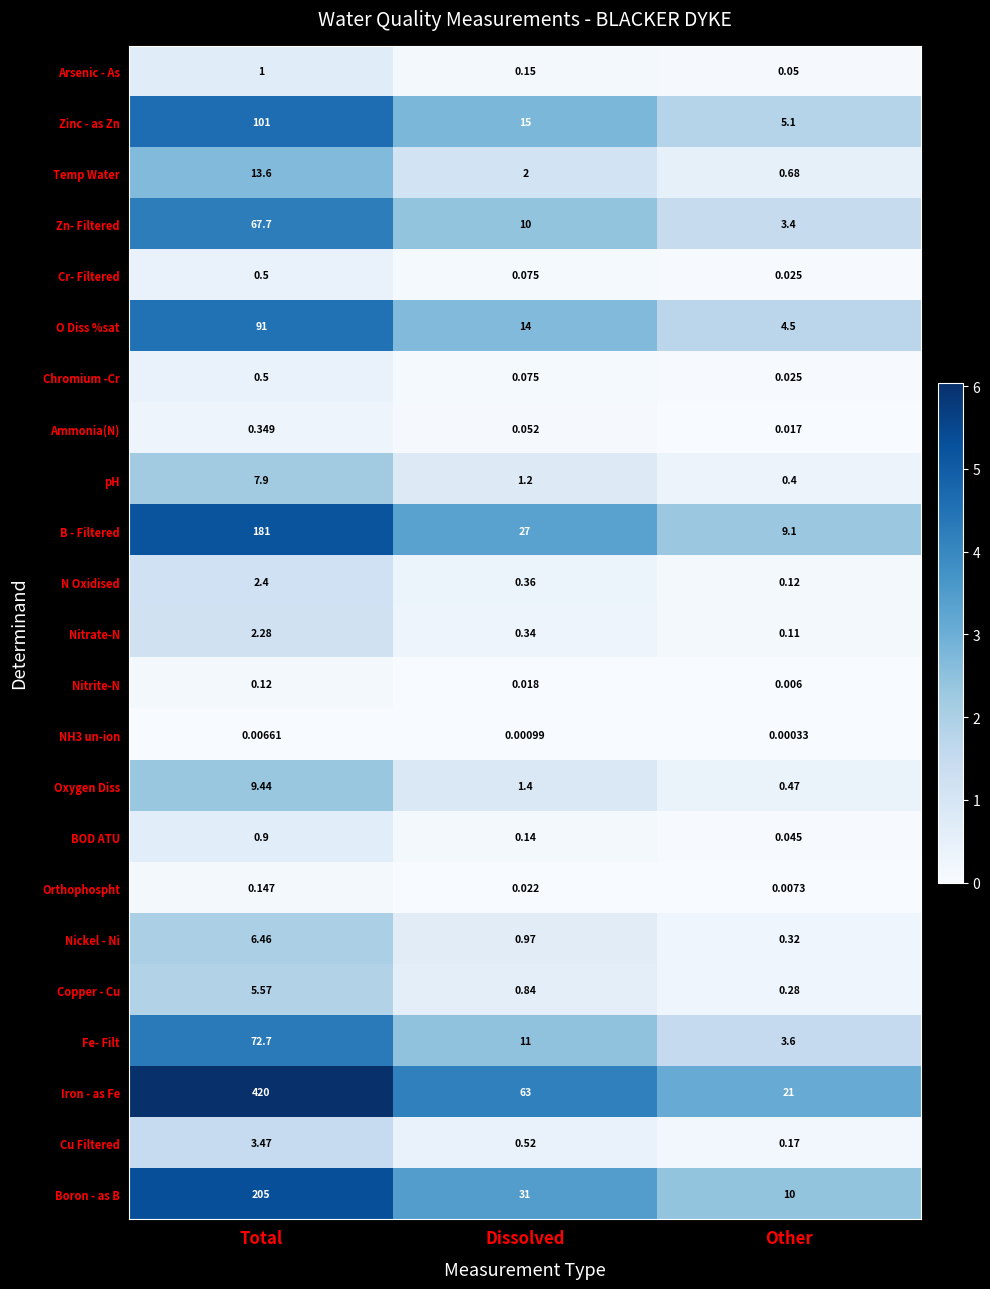

At which label is Temp Water closest to 7?

Dissolved